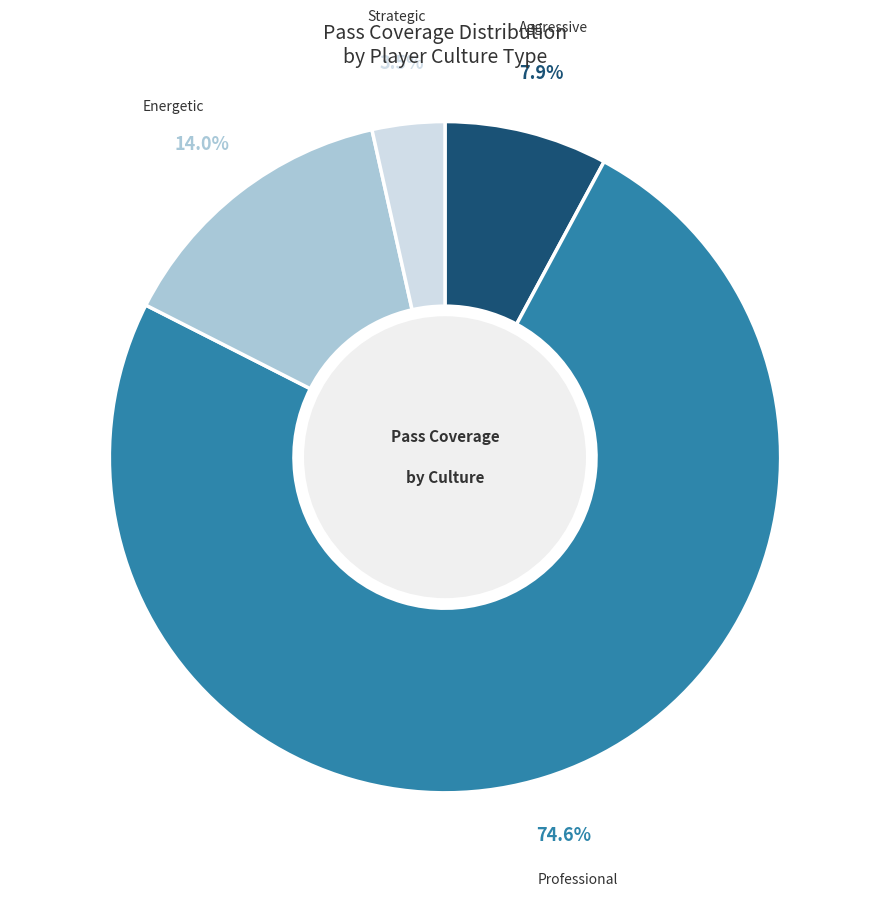

Count the number of slices in the pie.

4